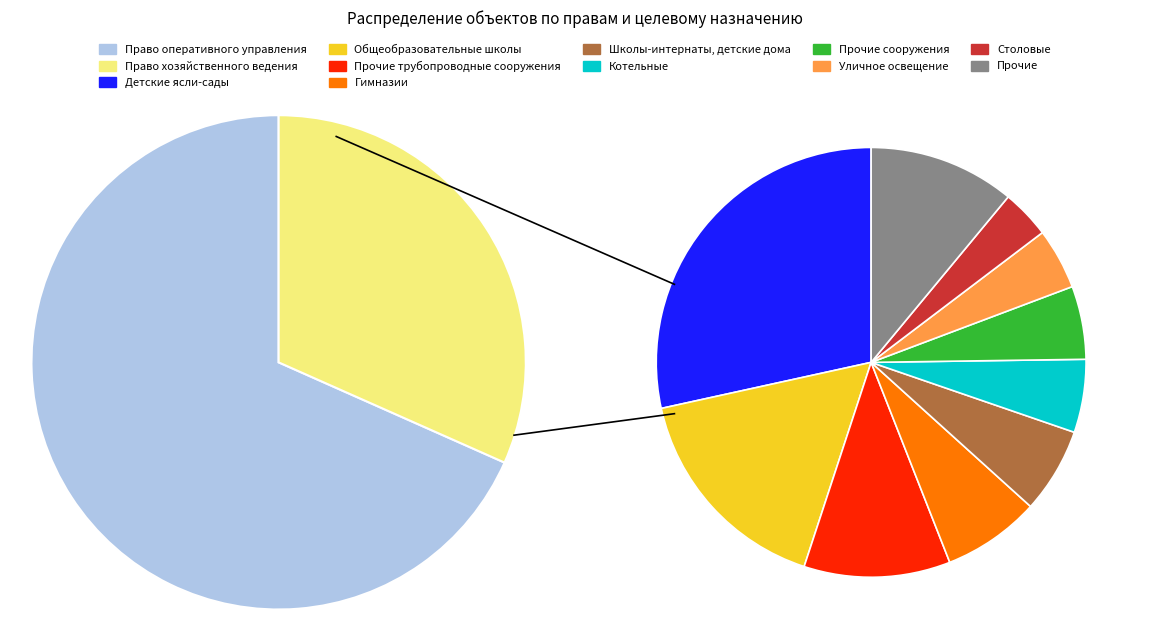

To the nearest percent, what is the combined percentage of Право хозяйственного ведения and Право оперативного управления?

100%